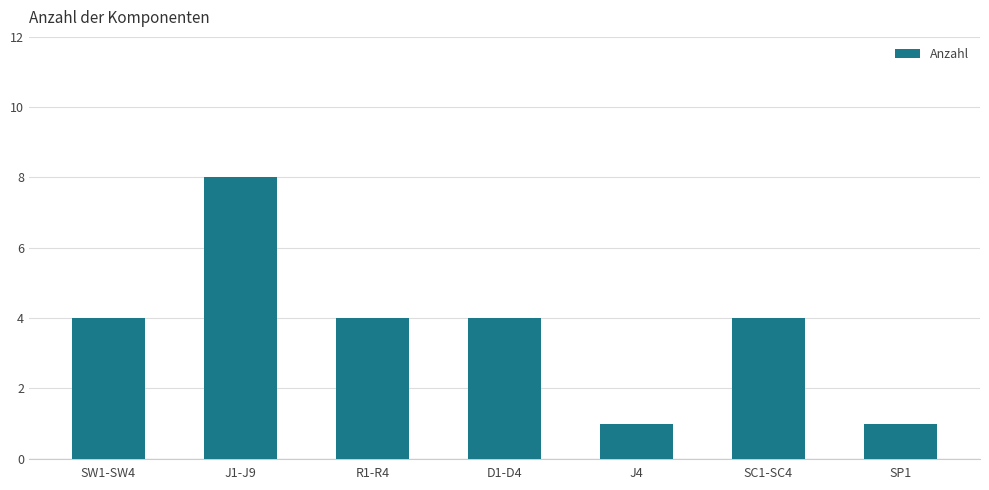

How many data points does each series have?

7